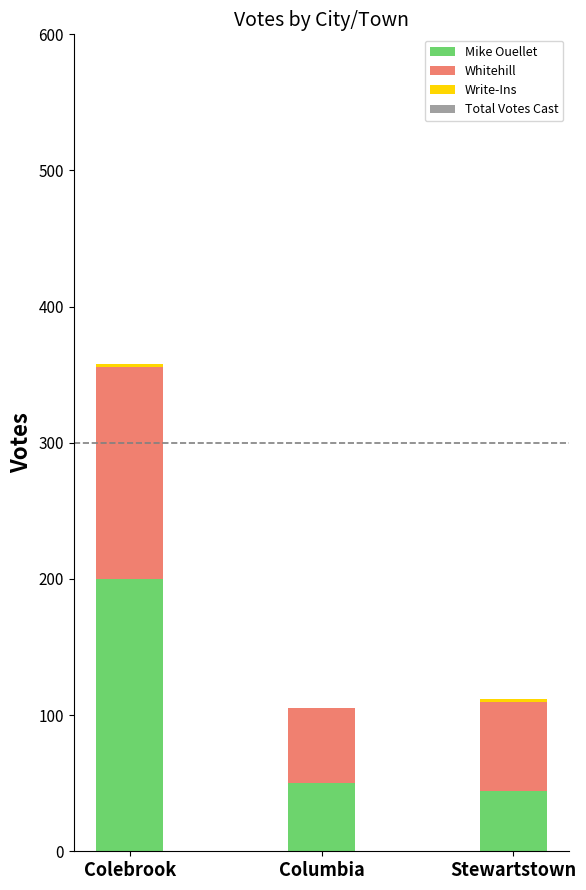

At which category is the sum across all series the highest?

Colebrook